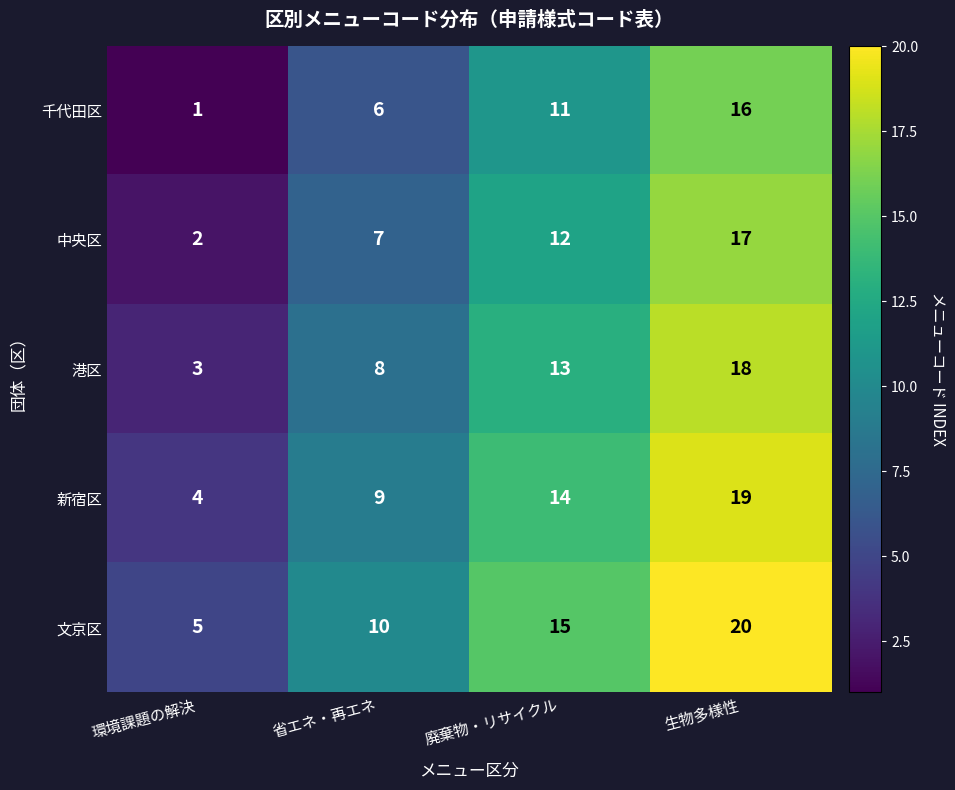

What is the difference between the highest and lowest values at 廃棄物・リサイクル?

4